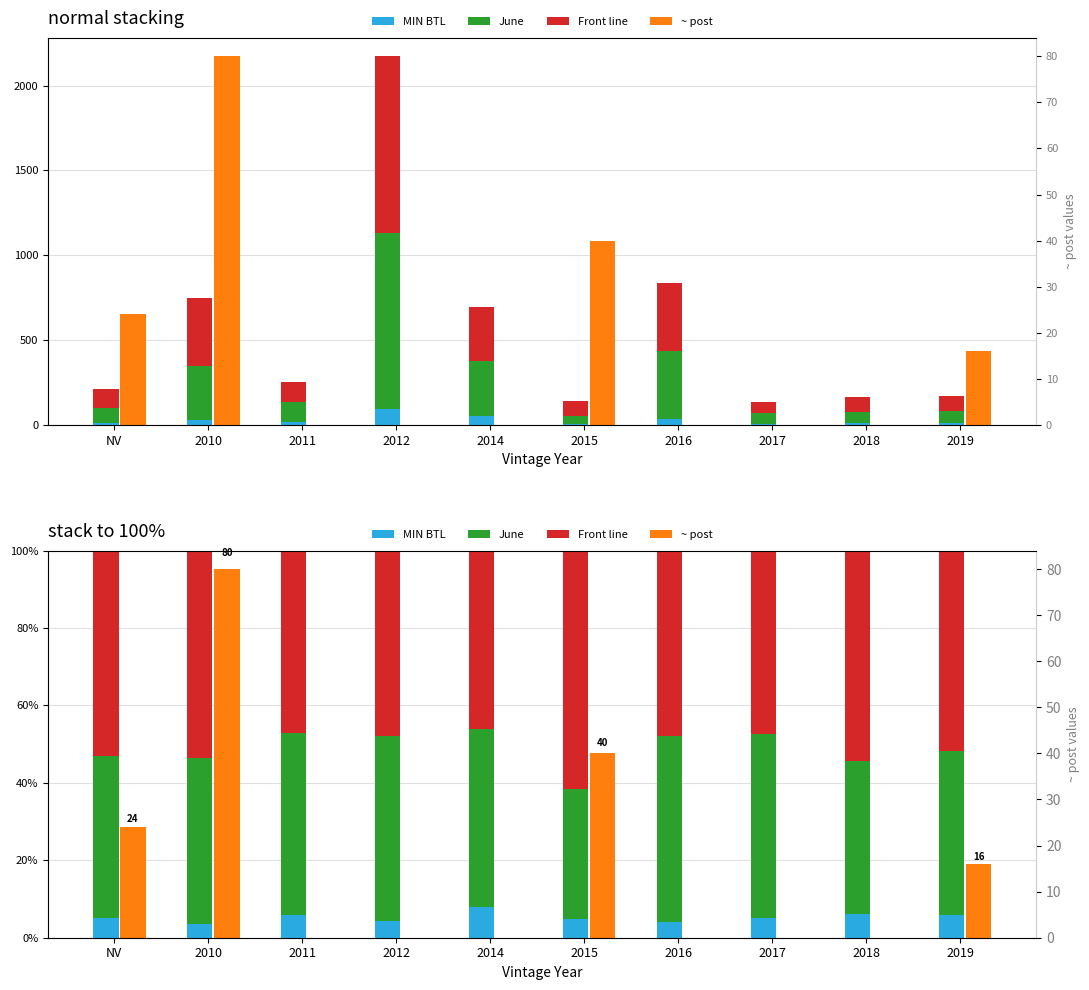

Rank the series at 2017 from highest to lowest value.

Front line, June, MIN BTL, ~ post